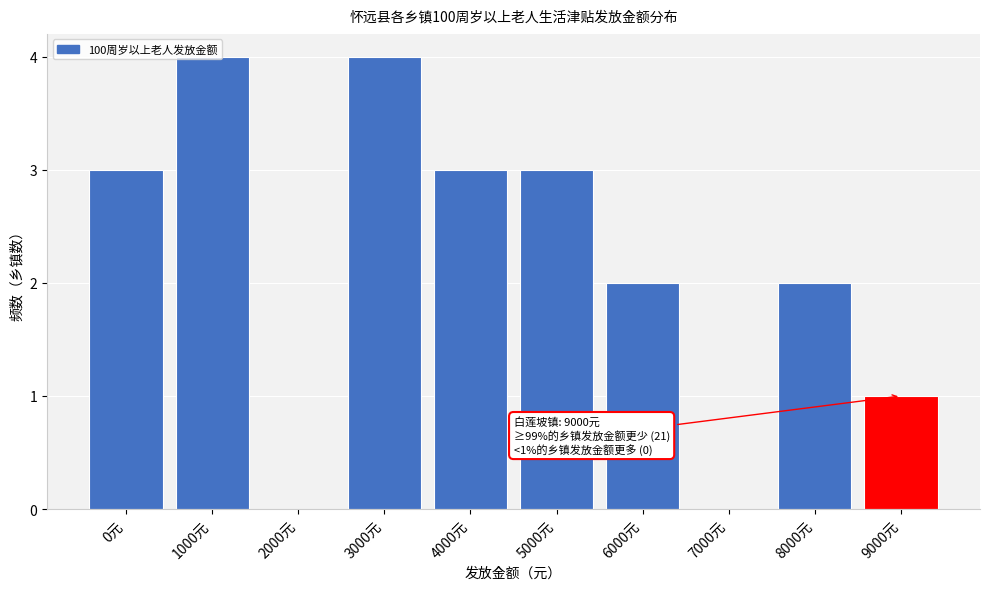

What is the maximum value shown in the chart?

4